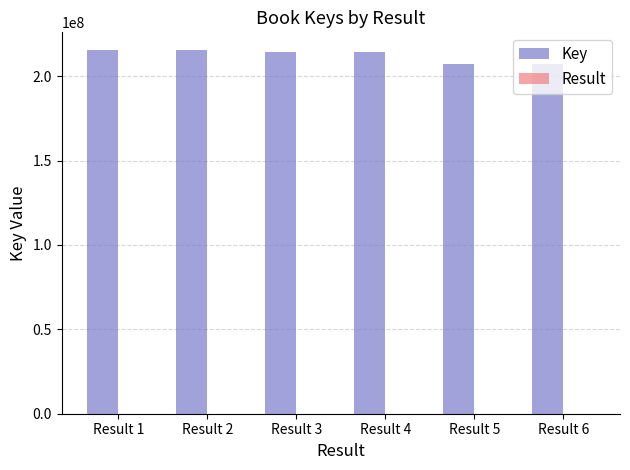

What is the maximum value shown in the chart?

215189309